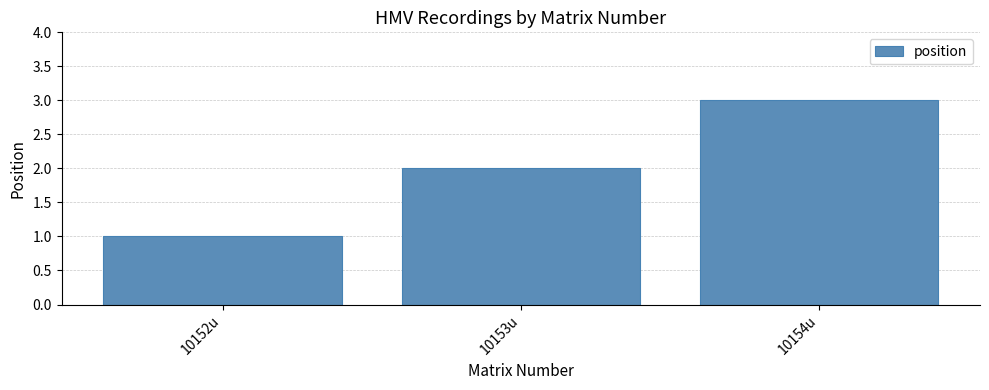

What is the greatest value displayed?

3